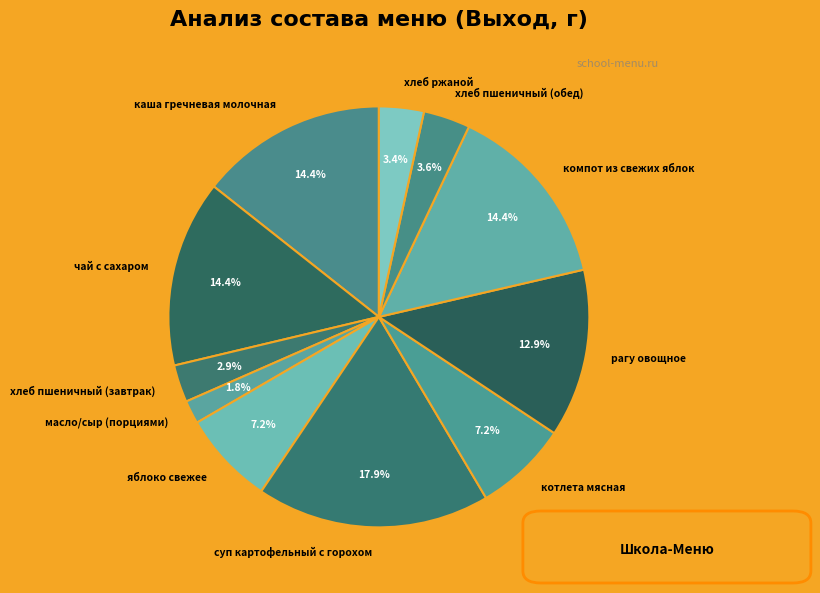

Which slice is the smallest?

масло/сыр (порциями)